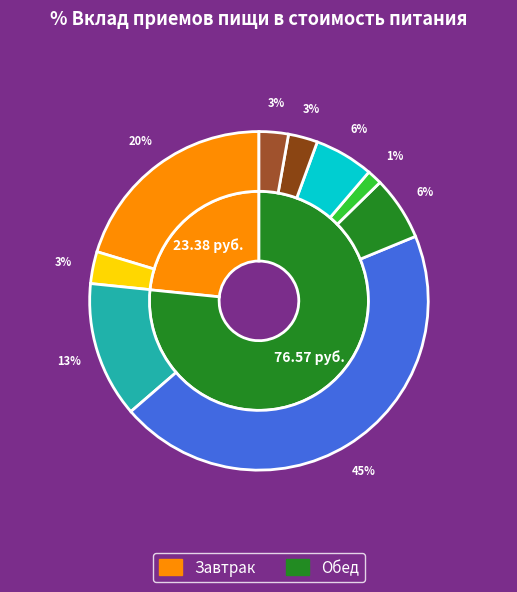

Which has a higher value, каша пшенная or соус томатный?

каша пшенная